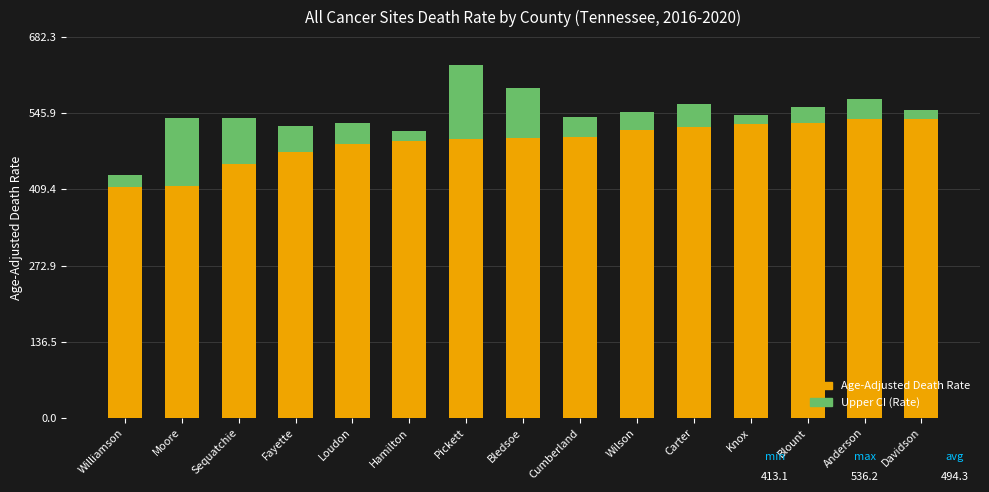

The Age-Adjusted Death Rate series shows 415.6 at Moore. True or false?

True